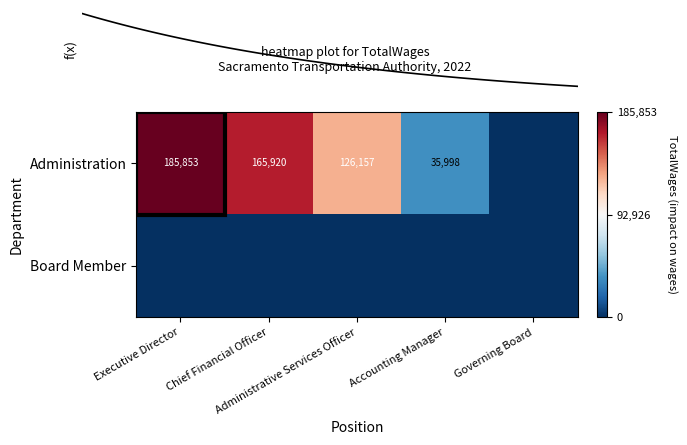

Rank the series by their average value, from highest to lowest.

Administration, Board Member